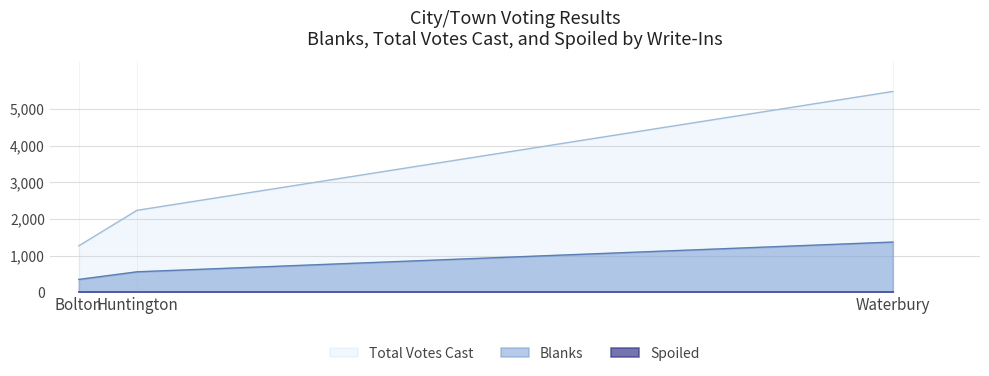

Is the value of Blanks at Huntington greater than the value of Total Votes Cast at Waterbury?

No